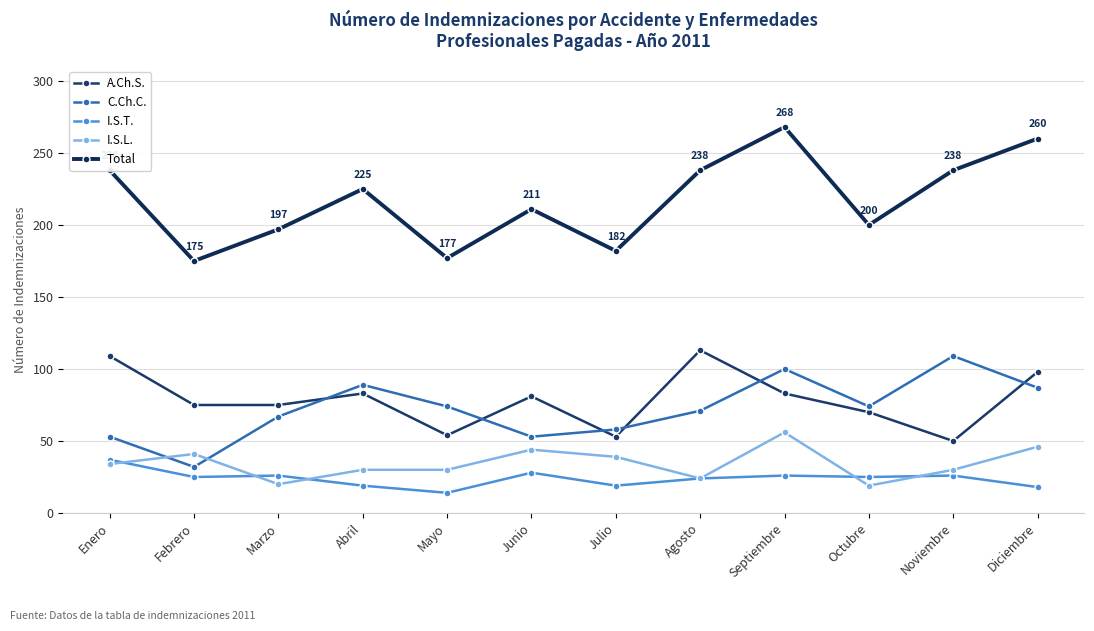

True or false: I.S.T. has a value of 9 at Julio.

False